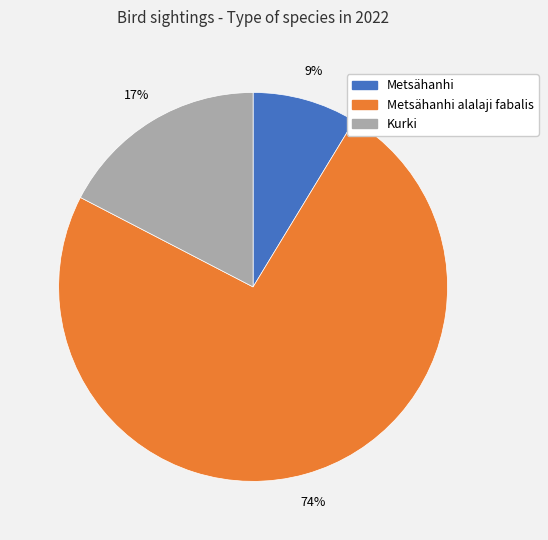

Between Metsähanhi and Metsähanhi alalaji fabalis, which is larger?

Metsähanhi alalaji fabalis